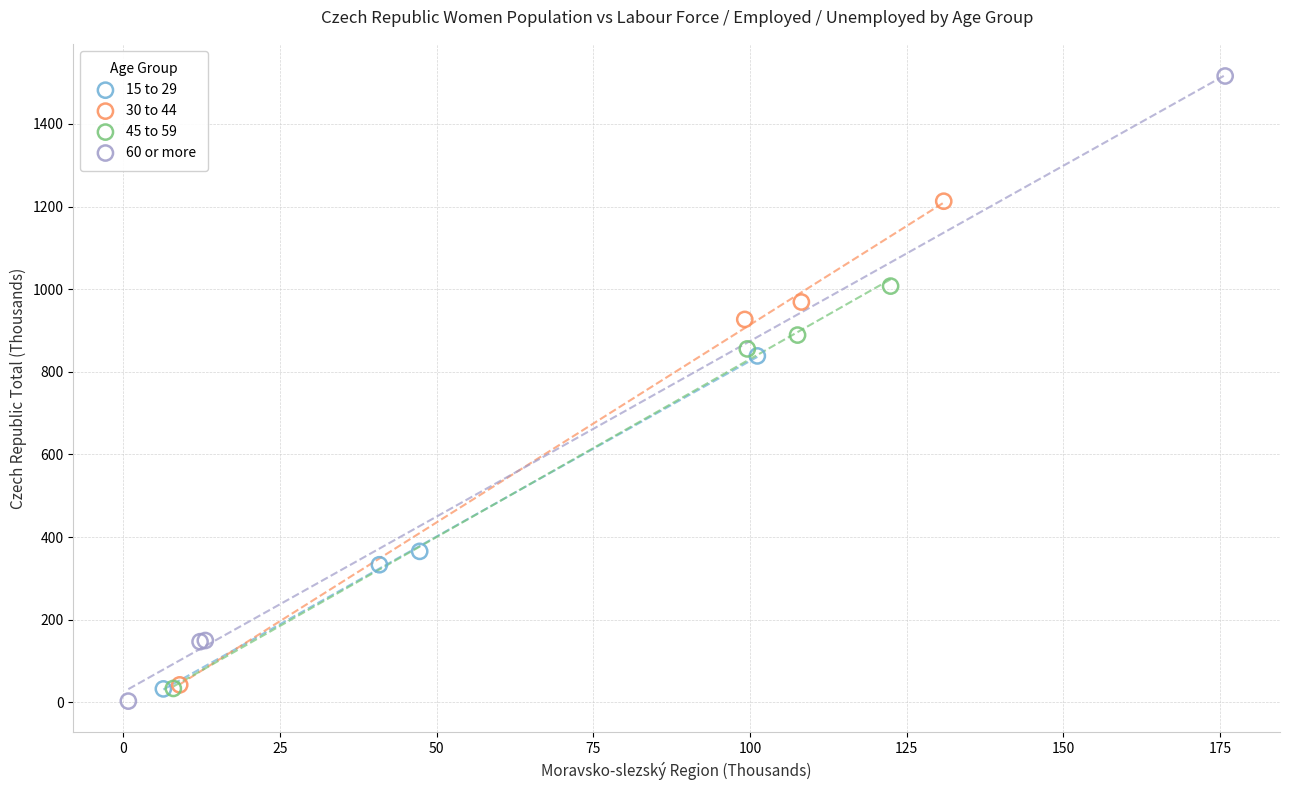

Which series reaches the maximum Y coordinate?

60 or more